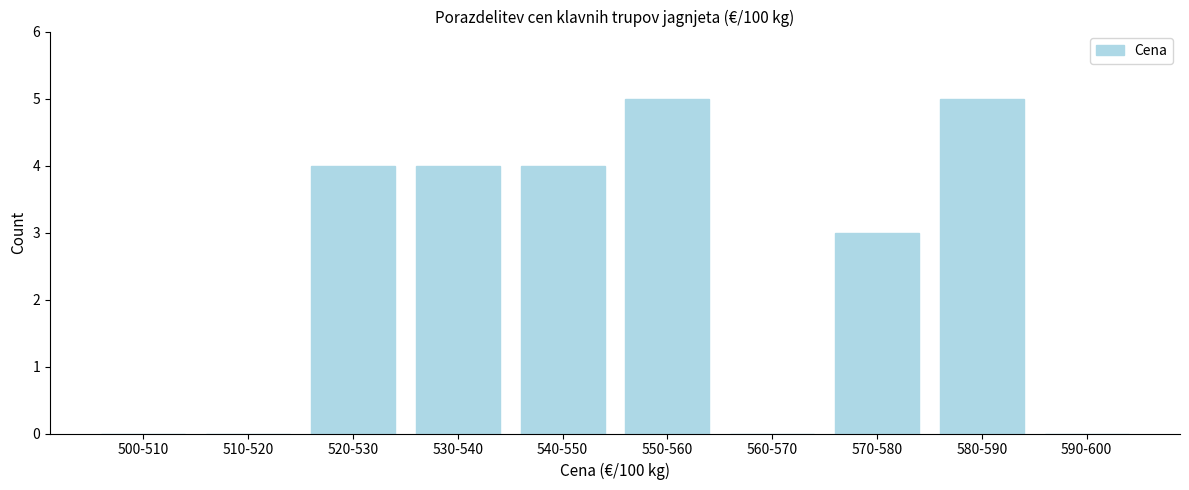

Reading right to left, list all the values displayed in this chart.

590-600=0	580-590=5	570-580=3	560-570=0	550-560=5	540-550=4	530-540=4	520-530=4	510-520=0	500-510=0